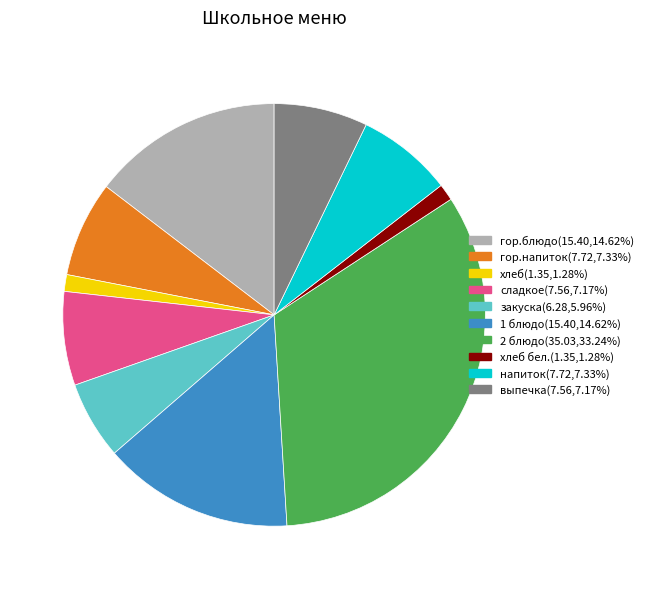

Does 2 блюдо(35.03,33.24%) account for over 50% of the chart?

No